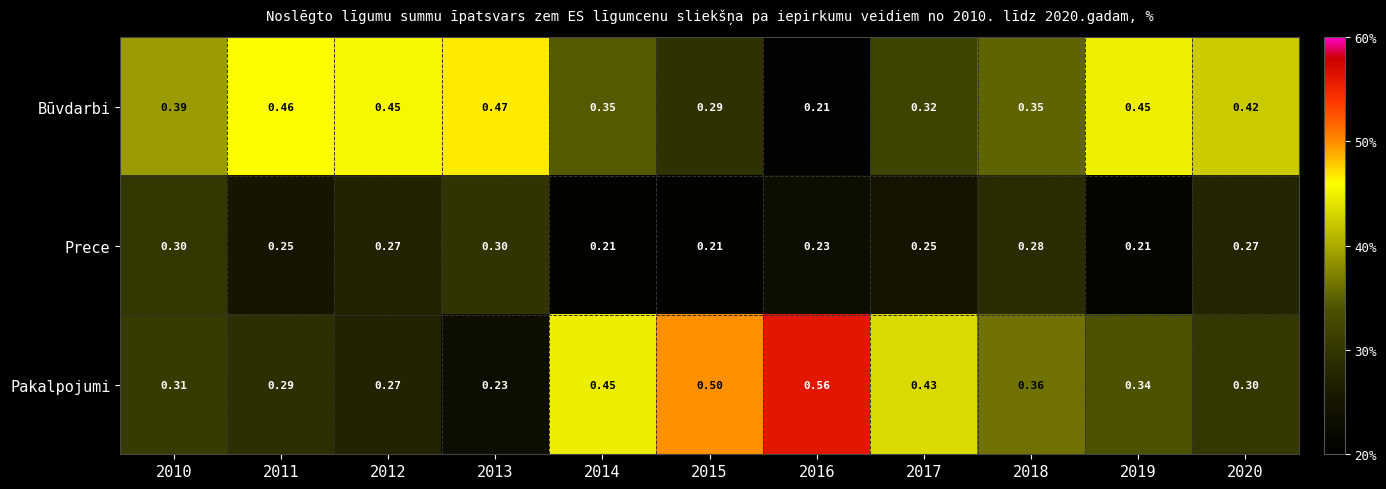

Rank the series by their maximum value, from lowest to highest.

Prece, Būvdarbi, Pakalpojumi